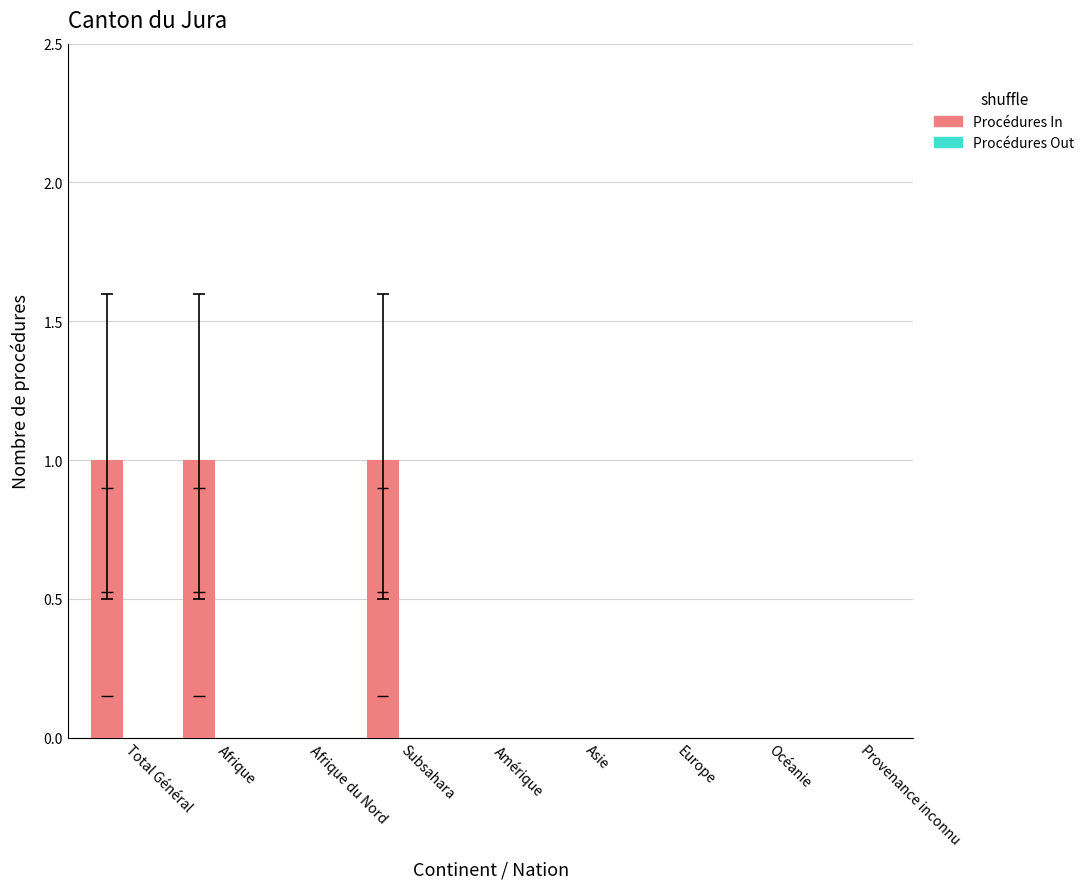

Which series changed the most between Amérique and Provenance inconnu?

Procédures In